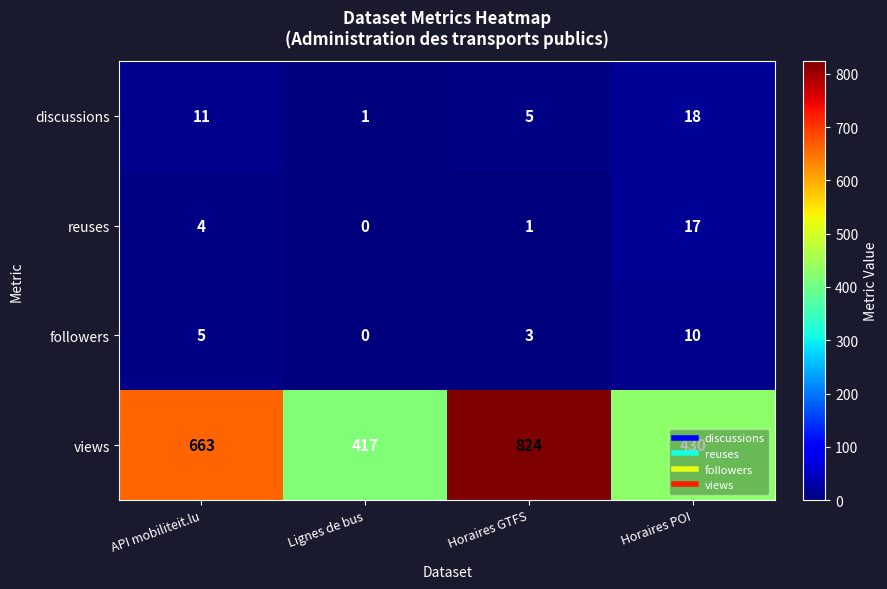

Which category has the lowest value across all series?

Lignes de bus